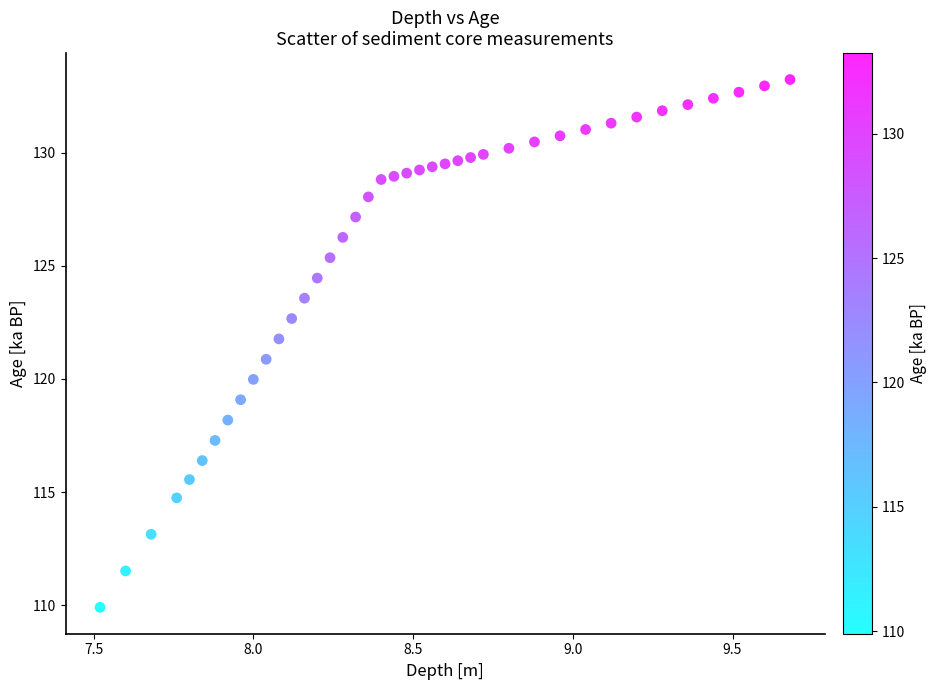

What is the range of X values (max minus min)?

2.2